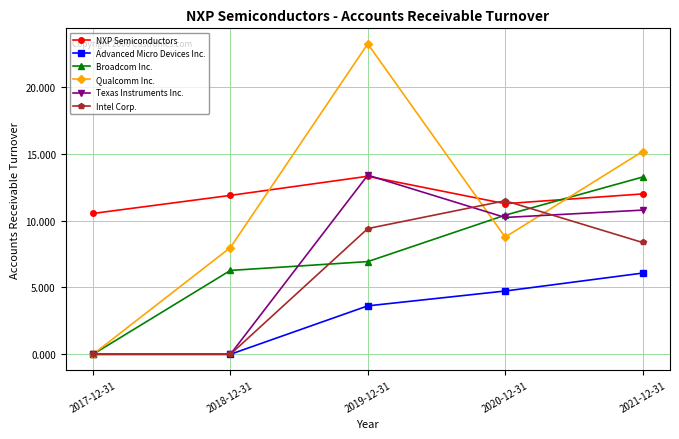

The Advanced Micro Devices Inc. series shows 1.6 at 2020-12-31. True or false?

False